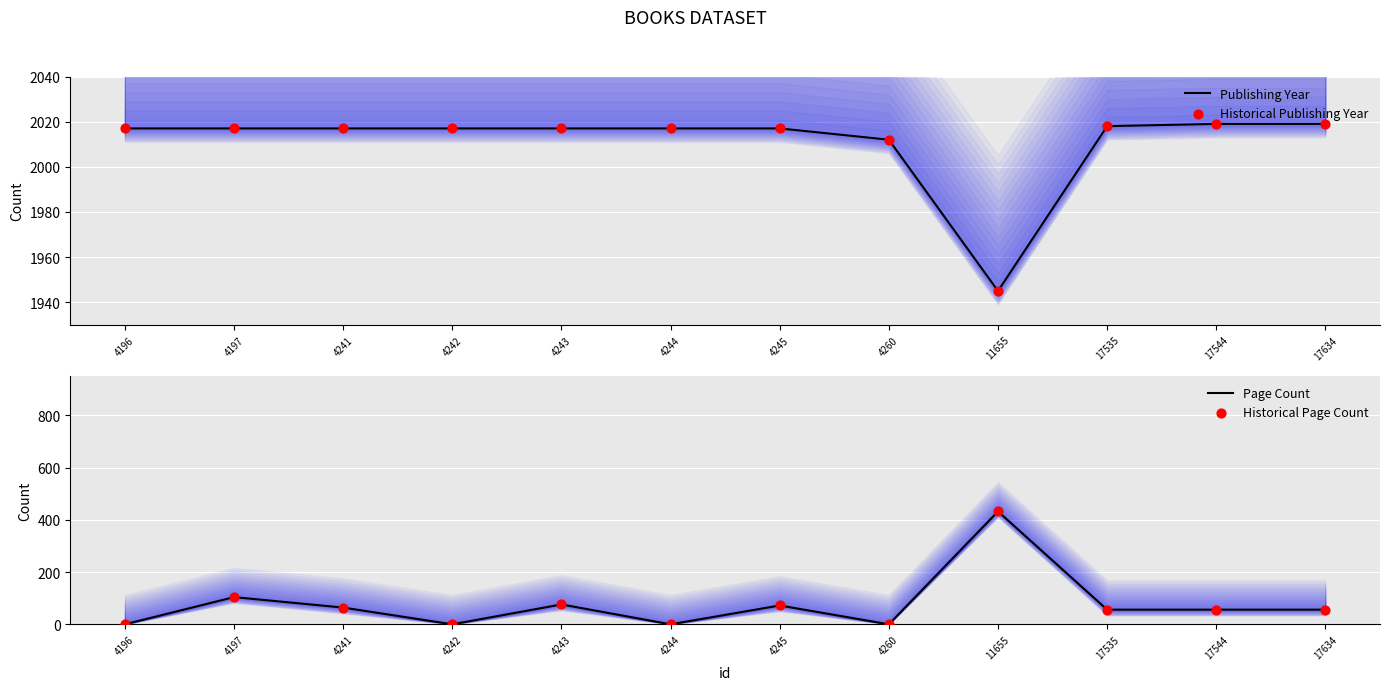

Is the value of Historical Page Count at 4244 greater than the value of Historical Publishing Year at 11655?

No